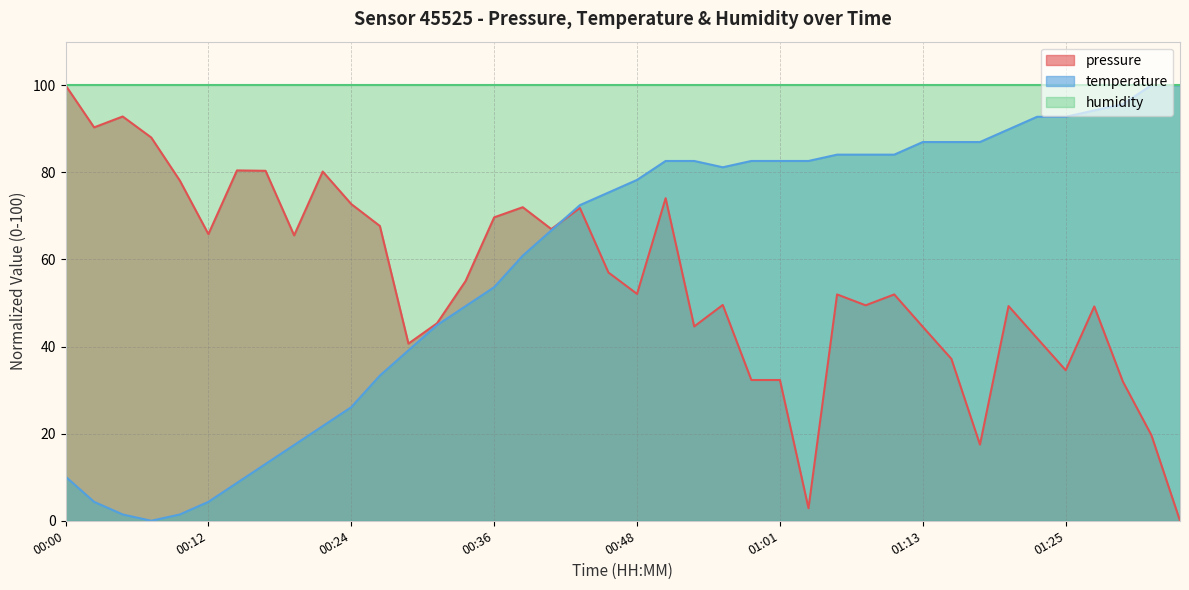

True or false: pressure has a value of 73.9 at 00:56.

False